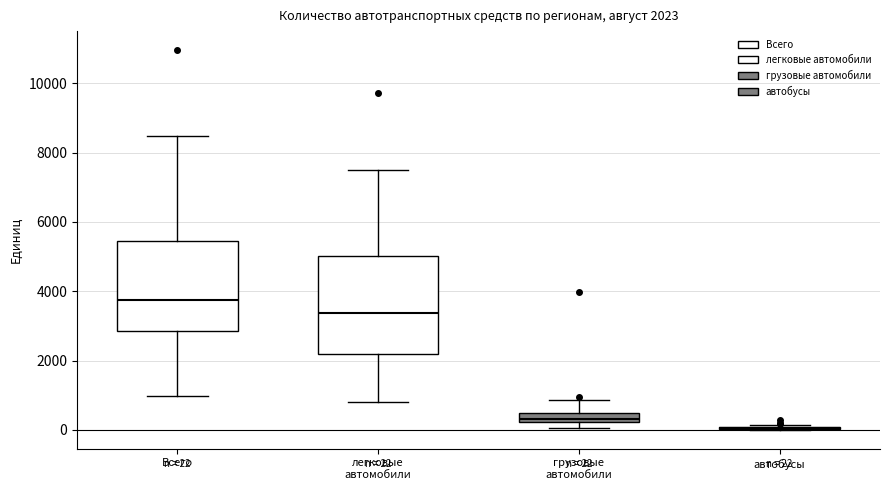

Comparing the boxes themselves (not the whiskers), which one is the tallest?

легковые автомобили